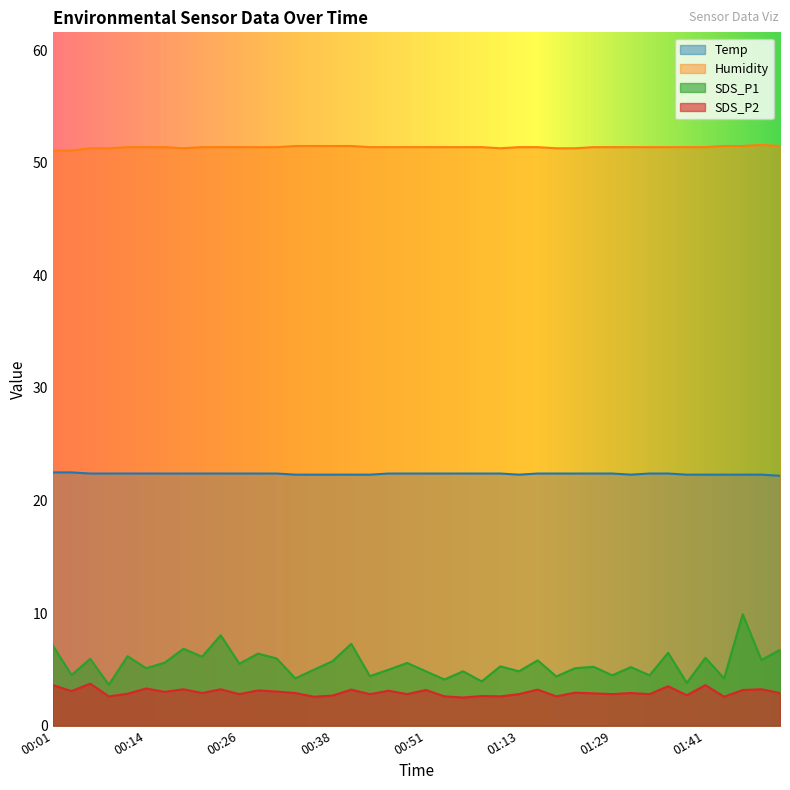

Which series has the widest spread of values?

SDS_P1